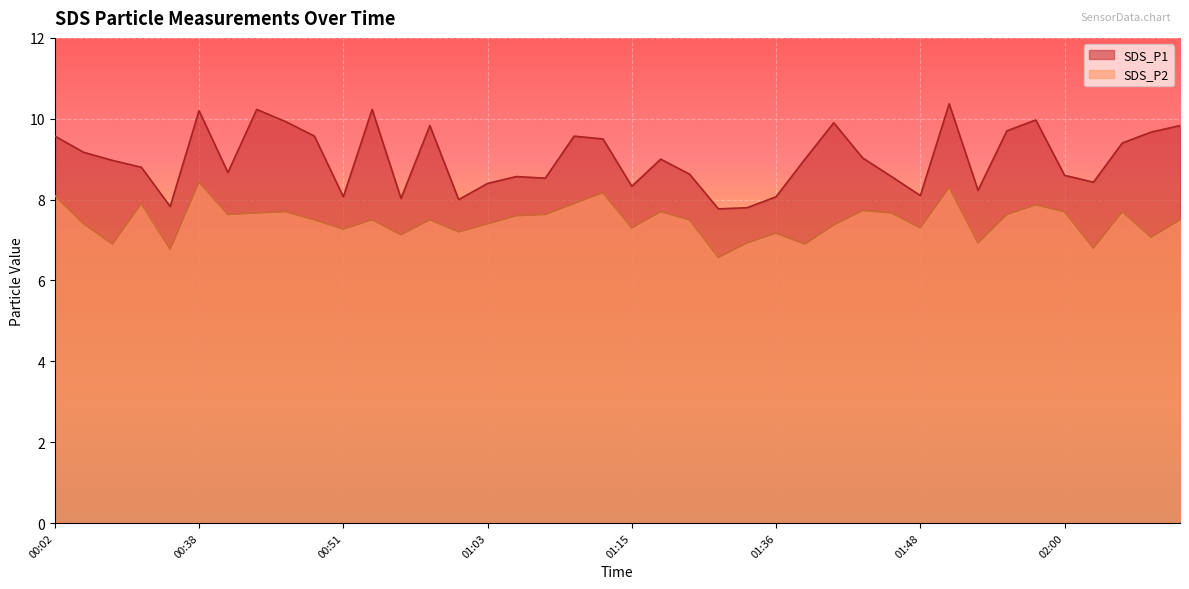

How many data points in SDS_P2 are less than 7?

7